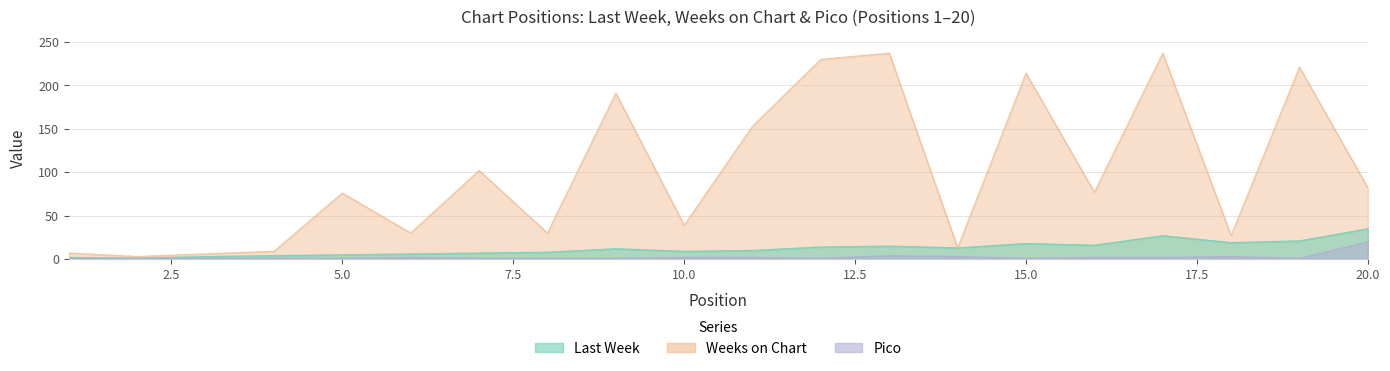

In Weeks on Chart, how many points are lower than both neighbors (excluding endpoints)?

7